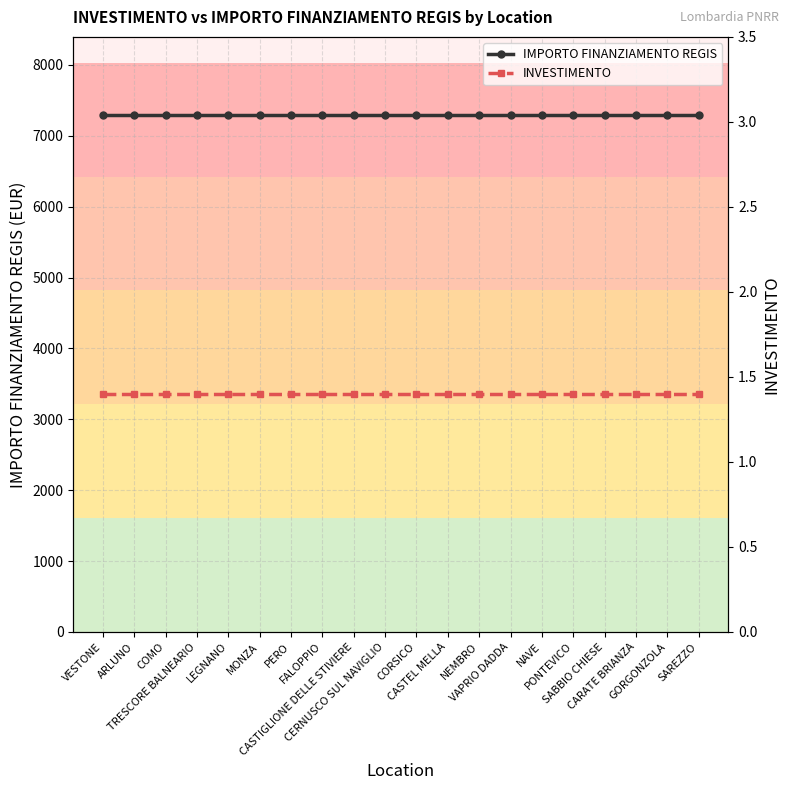

True or false: IMPORTO FINANZIAMENTO REGIS and INVESTIMENTO cross at least once.

False